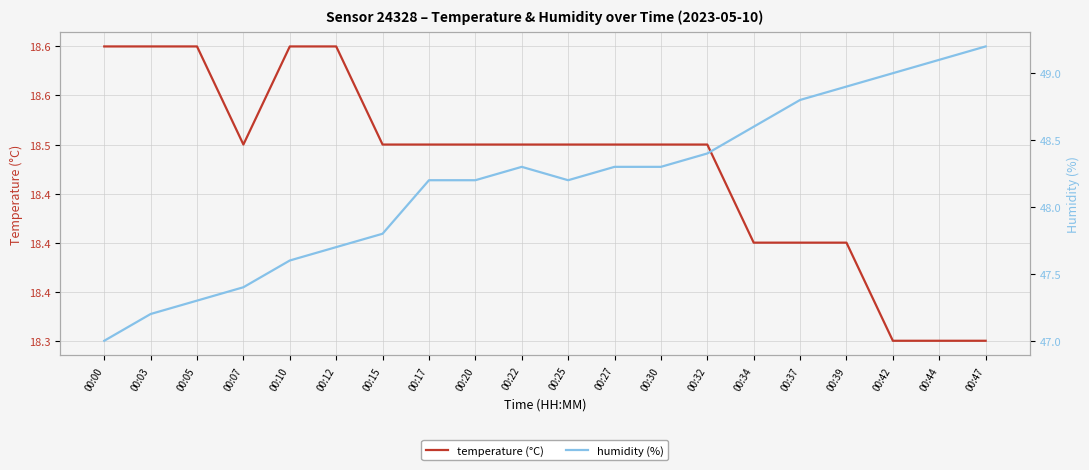

In humidity (%), how many points are higher than both neighbors (excluding endpoints)?

1